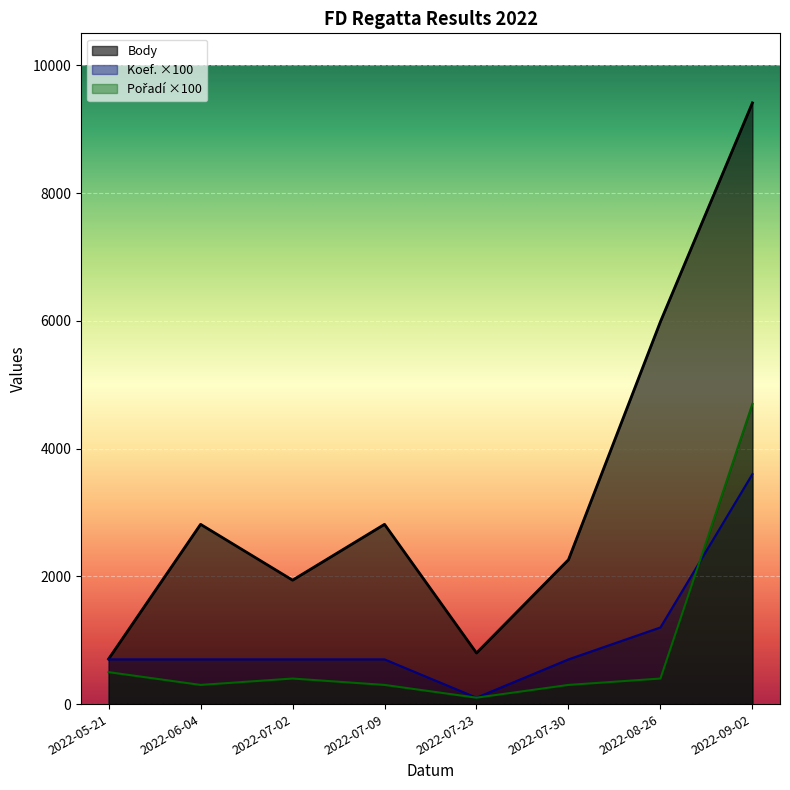

At how many categories does at least one series exceed 742?

7